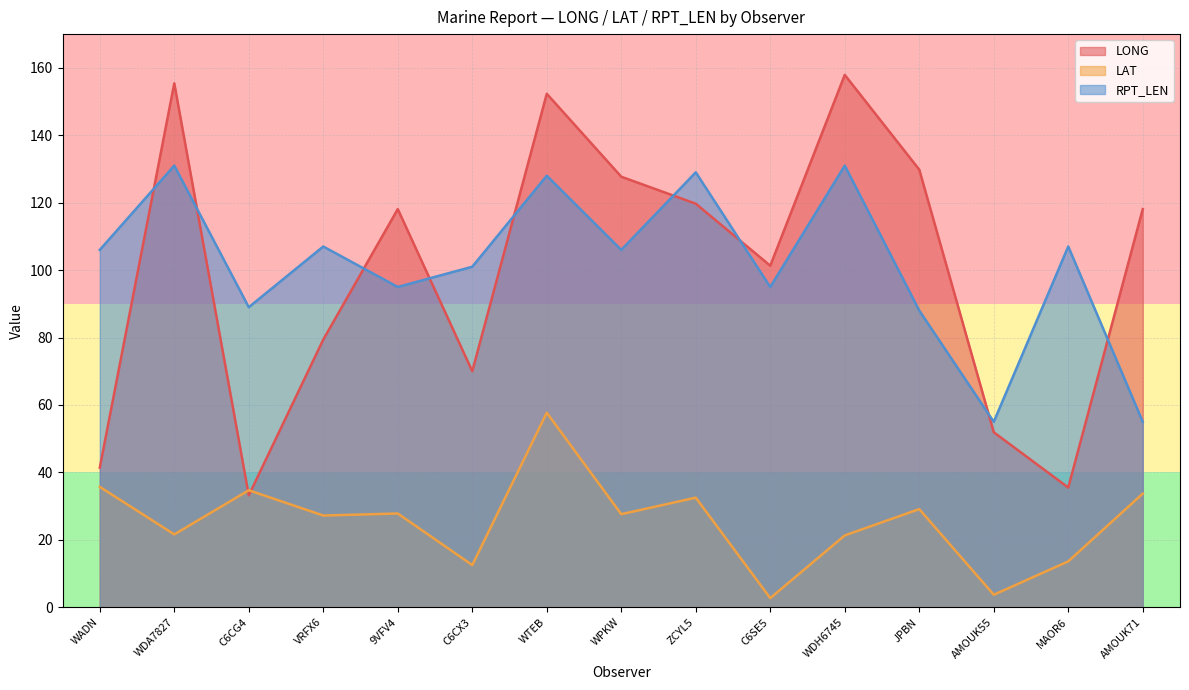

Reading left to right, transcribe all the data shown in this chart.

LONG: WADN=41.4	WDA7827=155.4	C6CG4=33.2	VRFX6=79.4	9VFV4=118.1	C6CX3=70.0	WTEB=152.3	WPKW=127.7	ZCYL5=119.7	C6SE5=101.3	WDH6745=157.9	JPBN=129.8	AMOUK55=51.9	MAOR6=35.5	AMOUK71=118.1
LAT: WADN=35.7	WDA7827=21.6	C6CG4=34.7	VRFX6=27.2	9VFV4=27.8	C6CX3=12.5	WTEB=57.7	WPKW=27.6	ZCYL5=32.5	C6SE5=2.7	WDH6745=21.3	JPBN=29.1	AMOUK55=3.7	MAOR6=13.6	AMOUK71=33.7
RPT_LEN: WADN=106.0	WDA7827=131.0	C6CG4=89.0	VRFX6=107.0	9VFV4=95.0	C6CX3=101.0	WTEB=128.0	WPKW=106.0	ZCYL5=129.0	C6SE5=95.0	WDH6745=131.0	JPBN=88.0	AMOUK55=55.0	MAOR6=107.0	AMOUK71=55.0